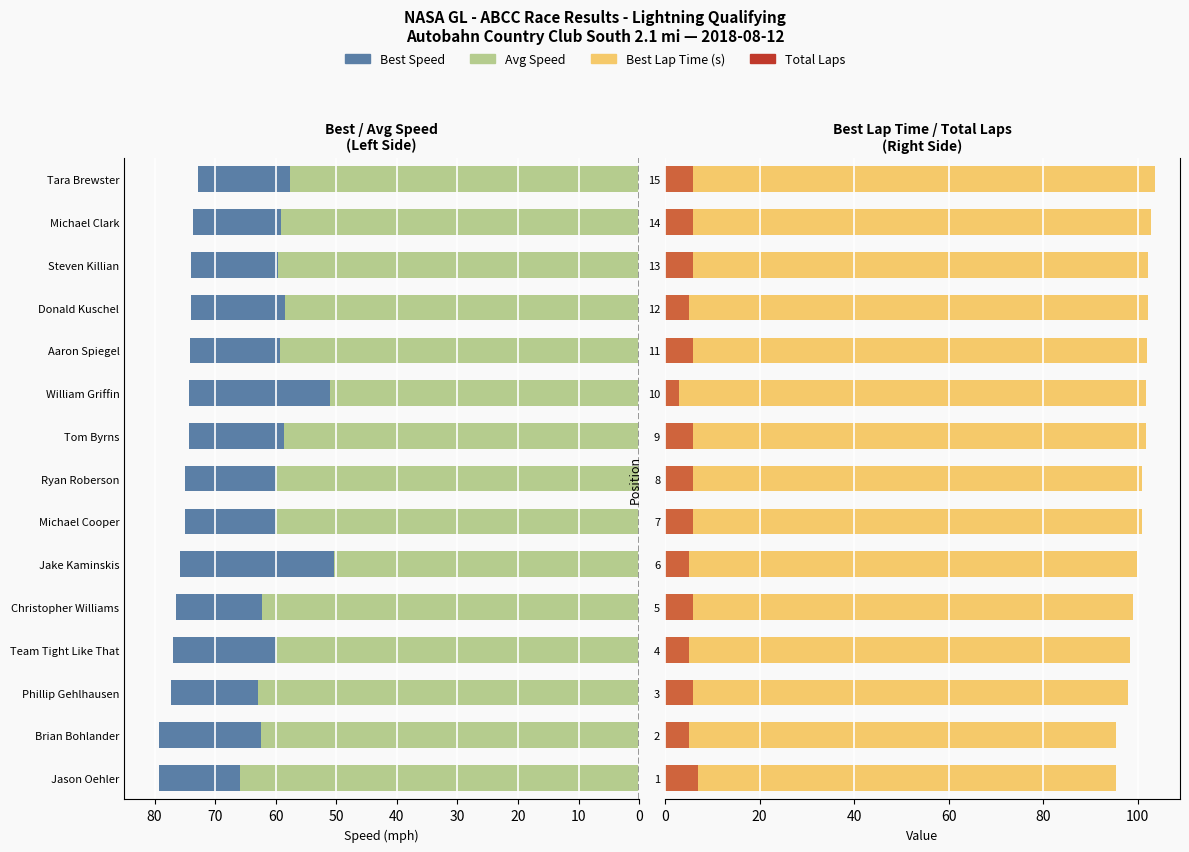

Rank the series by their average value, from lowest to highest.

Total Laps, Avg Speed, Best Speed, Best Lap Time (s)